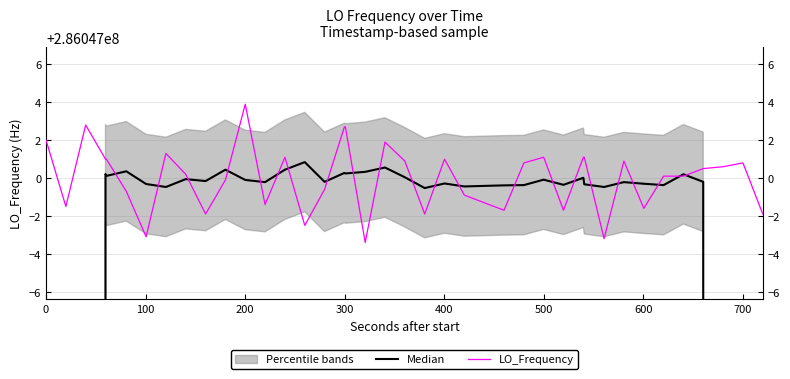

What is the difference between the second highest and second lowest values in the Median series?

122591571.4